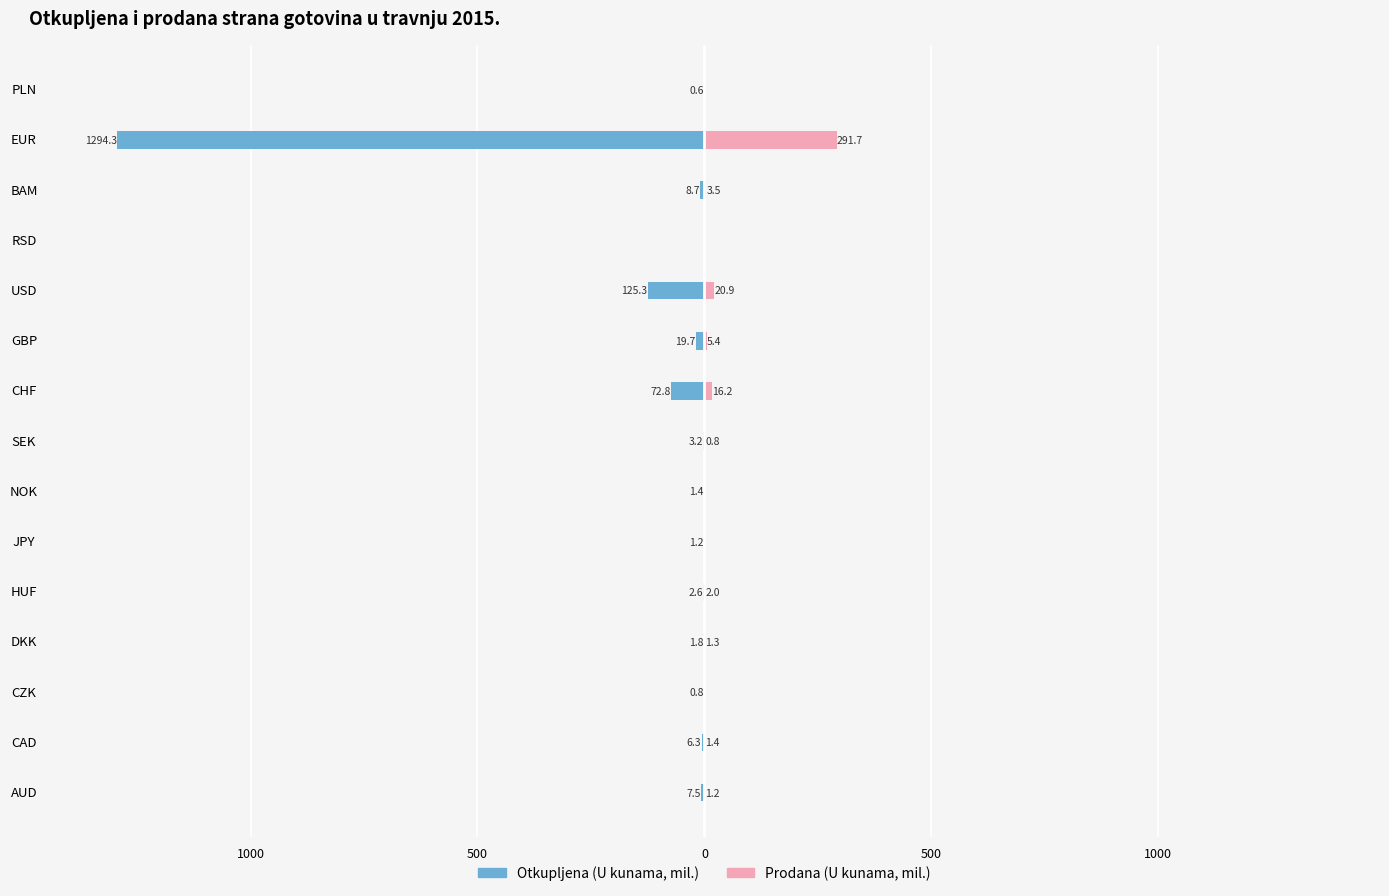

What is the value of the Prodana (U kunama, mil.) bar at the 4th from the left?

1.3